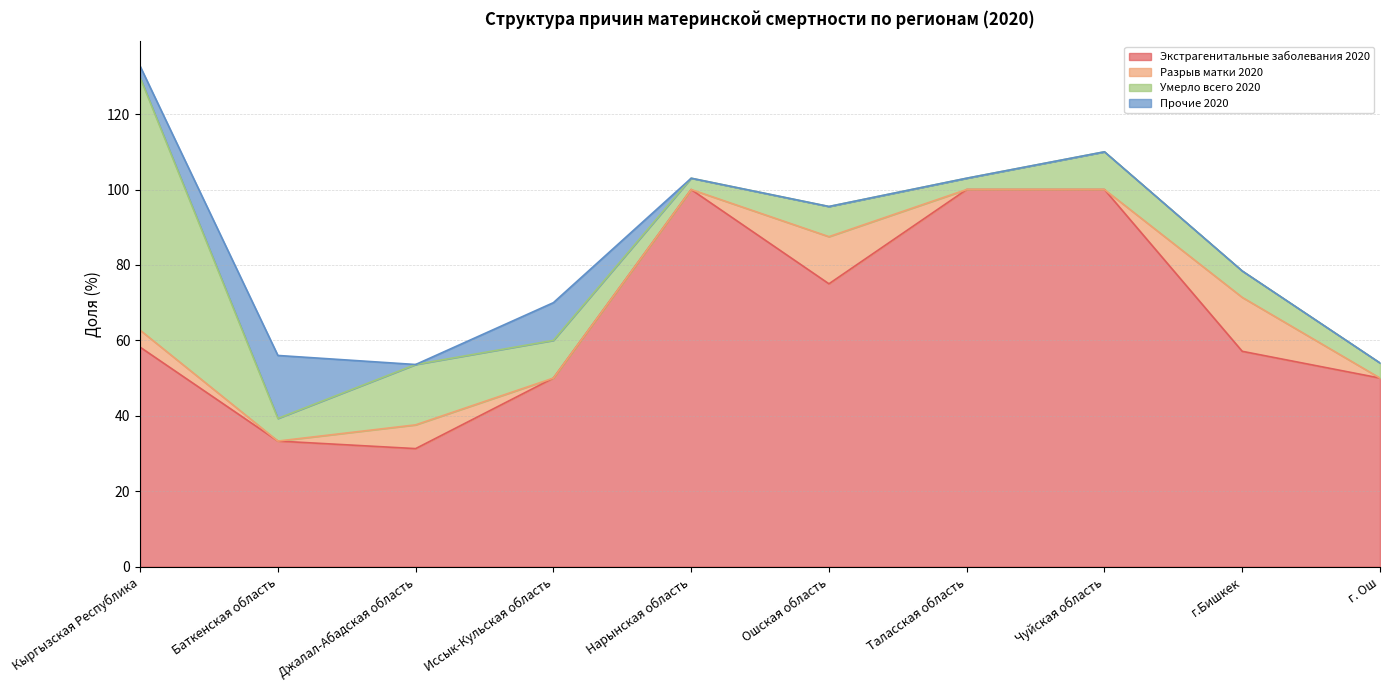

Does the chart have visible grid lines?

Yes